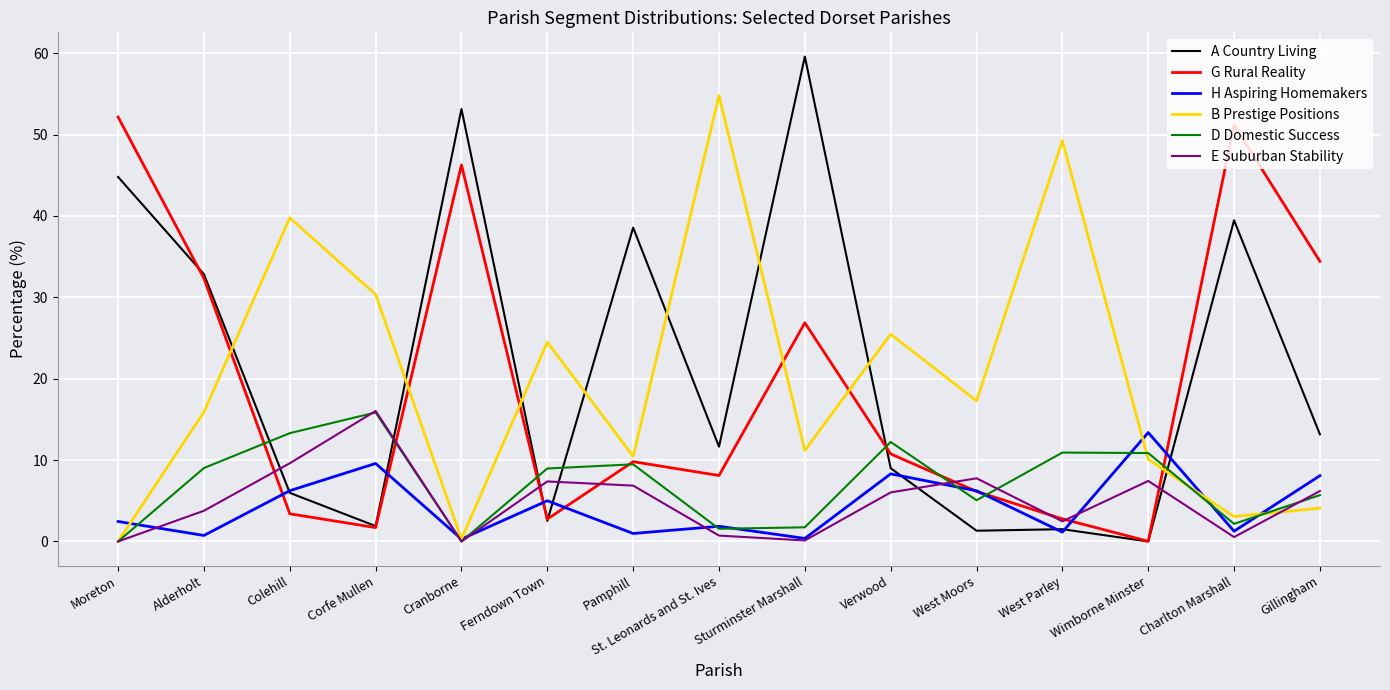

What is the average value of the E Suburban Stability series?

5.0